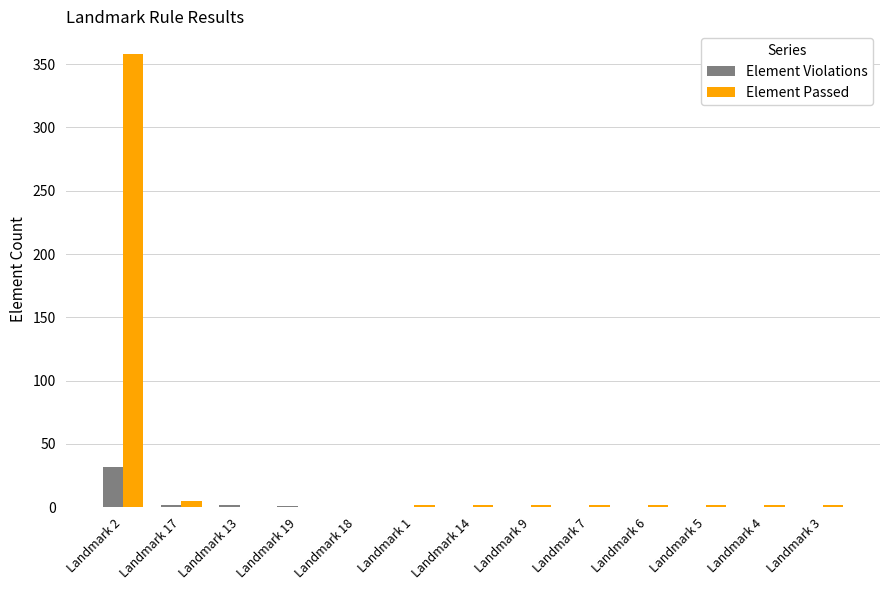

Which label corresponds to the largest value in the chart?

Landmark 2